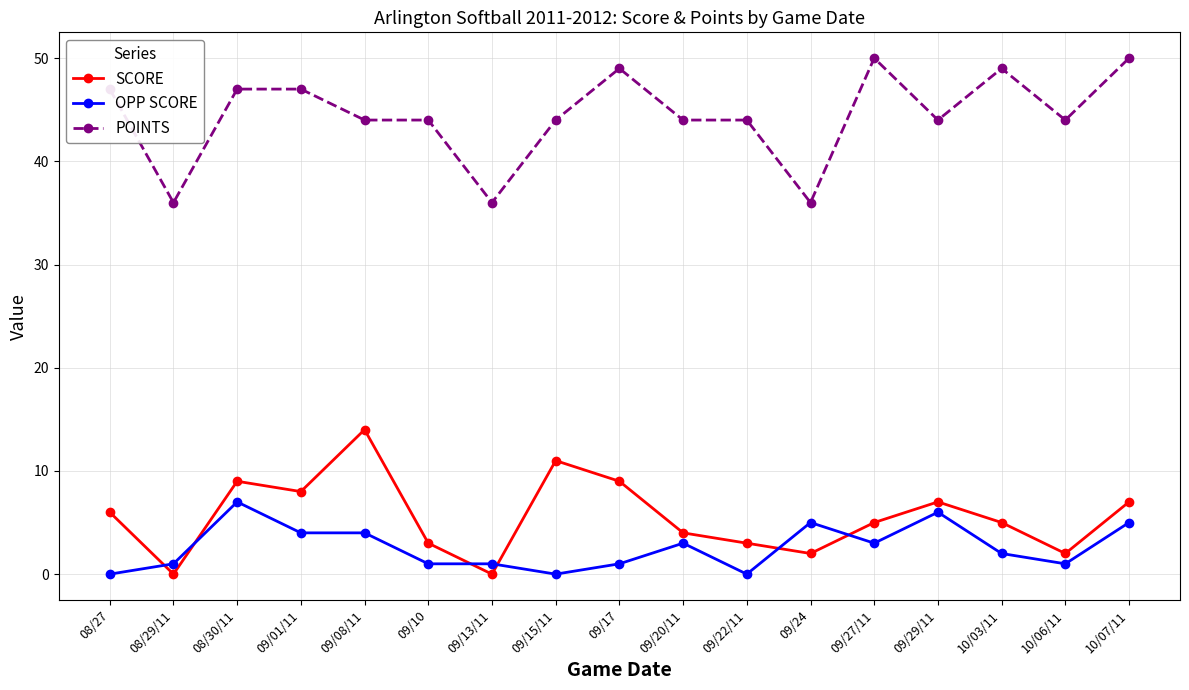

How many data points does each series have?

17